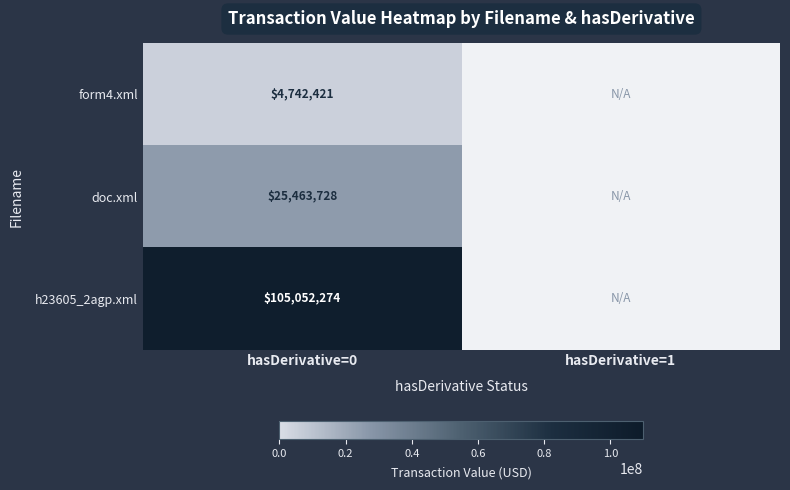

What is the spread (max minus min) of values at hasDerivative=0?

100309853